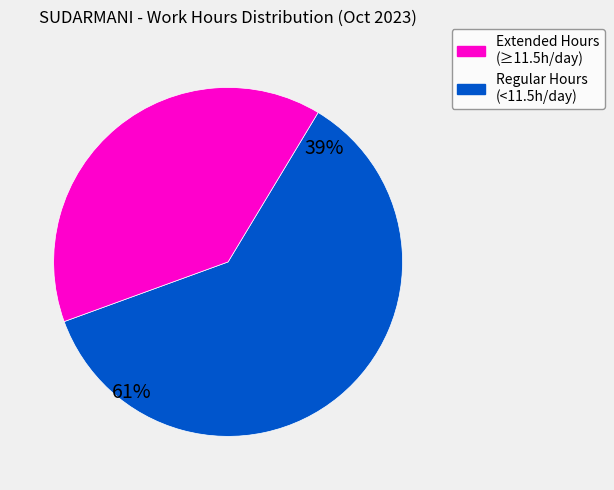

True or false: 11-Wed accounts for 1% of the total.

False